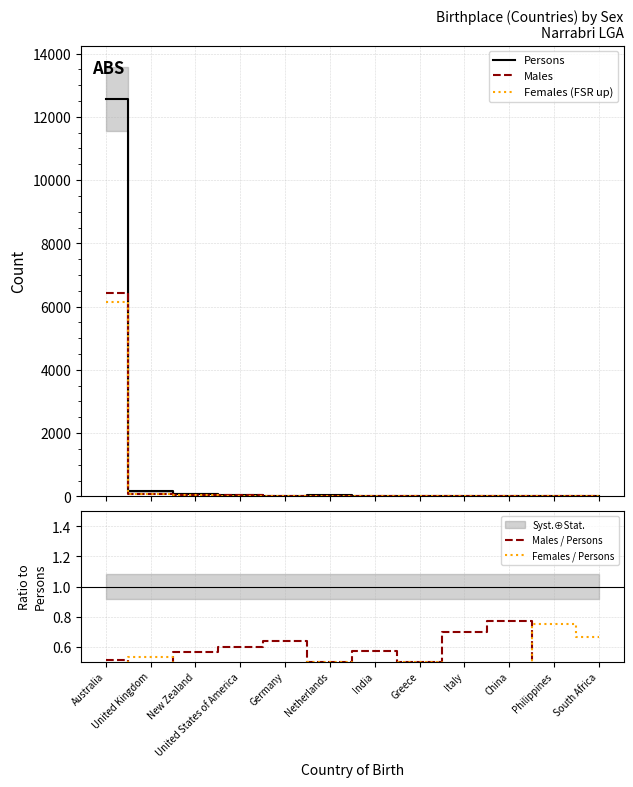

What position from the right is India?

6